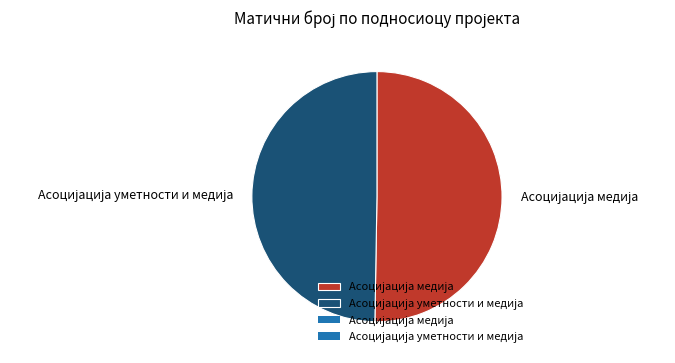

Rank the categories by value from lowest to highest.

Асоцијација уметности и медија, Асоцијација медија